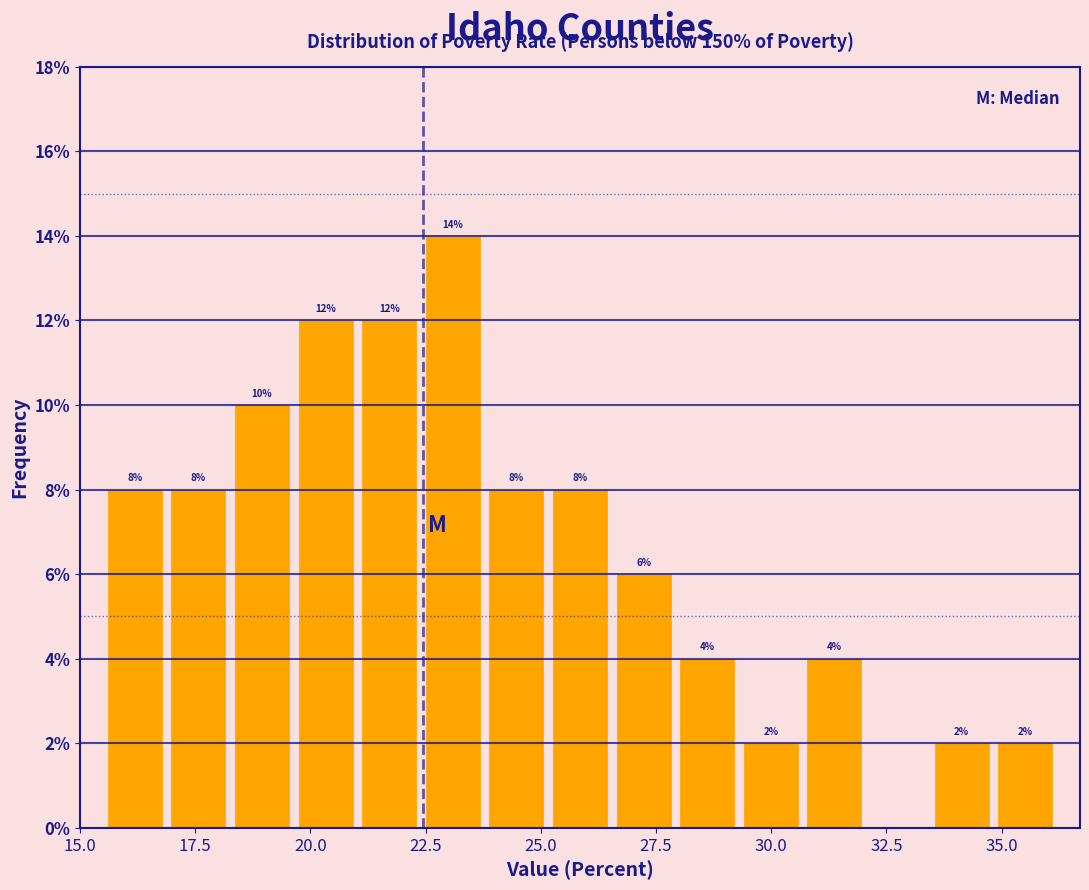

Read against the x-axis, roughly where is the centre of the tallest bar?

23.0